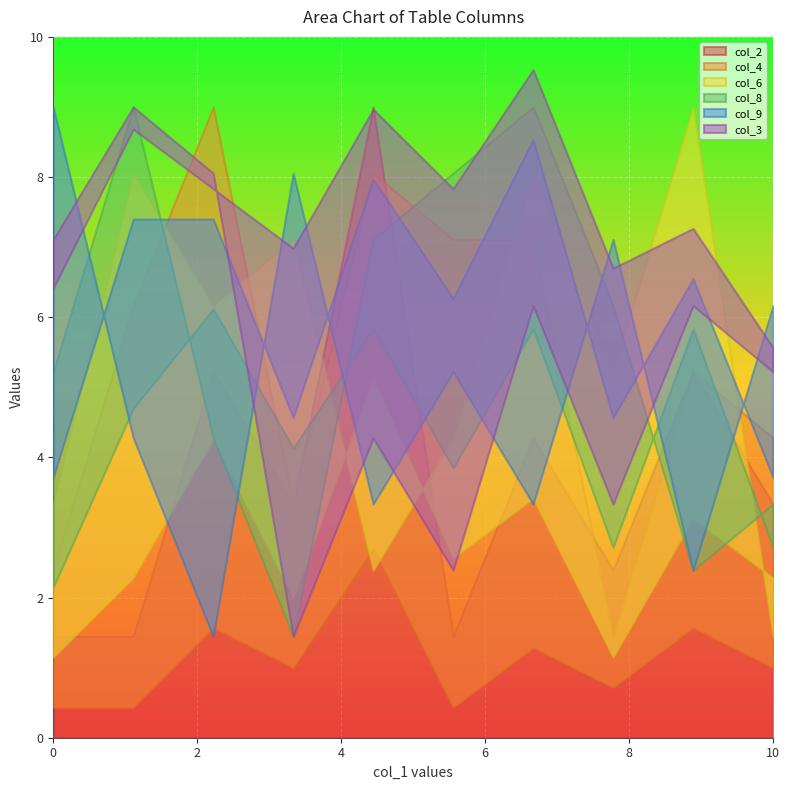

True or false: col_3 has more than 0 points higher than both neighbors.

True